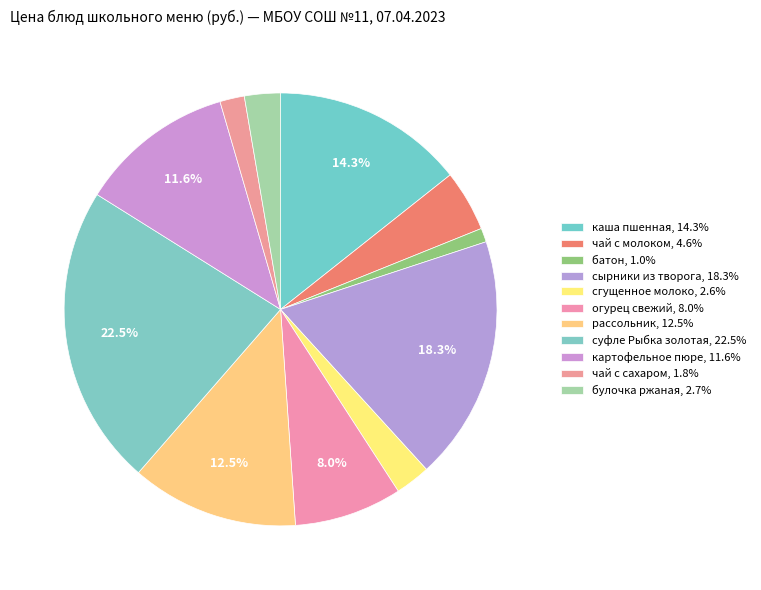

How many segments does this pie chart have?

11